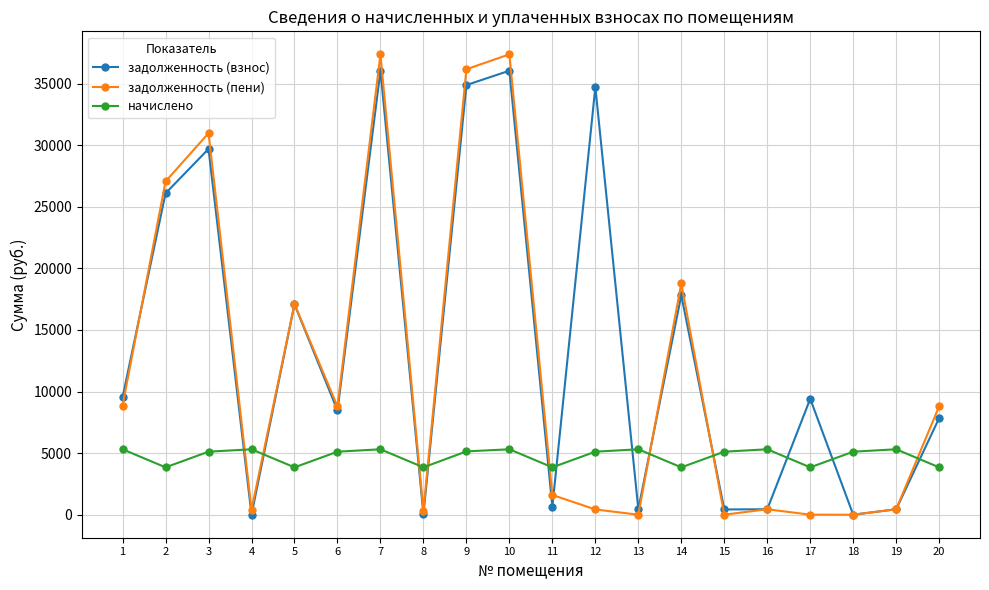

Does the chart display data point markers on the line(s)?

Yes